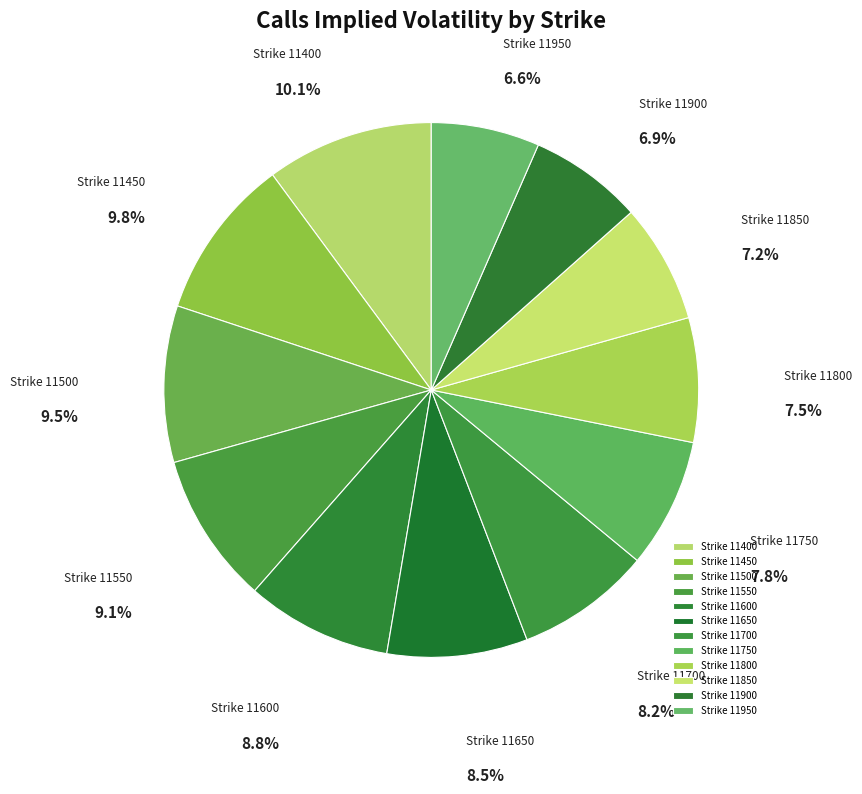

Is Strike 11400 the majority of the pie?

No